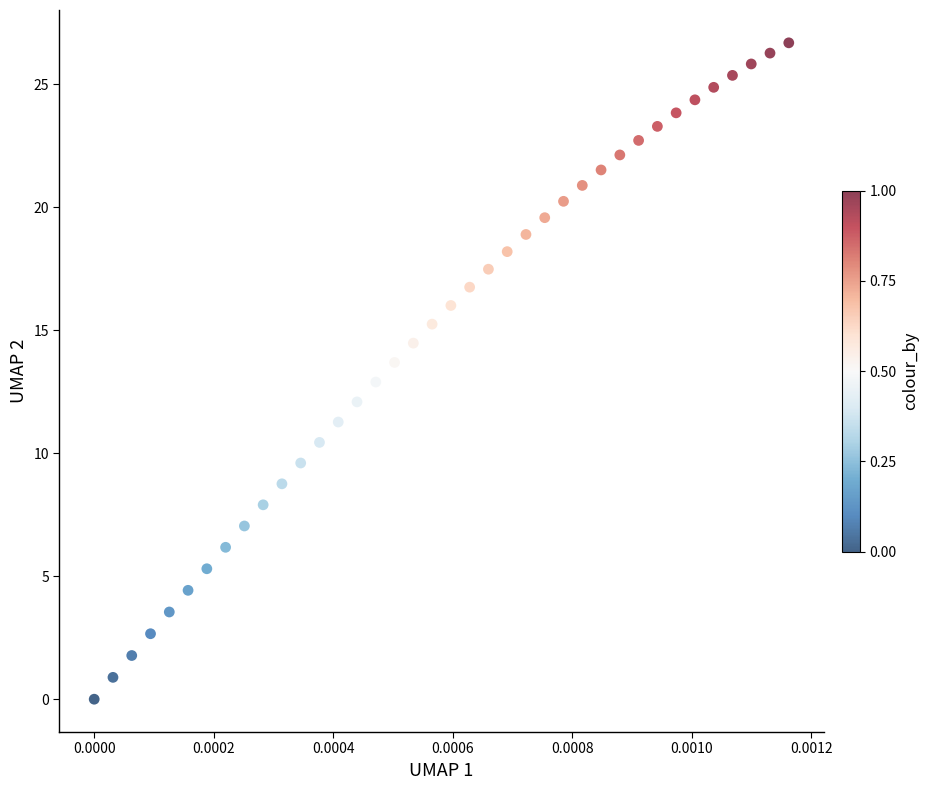

What is the range of Y values (max minus min)?

26.7